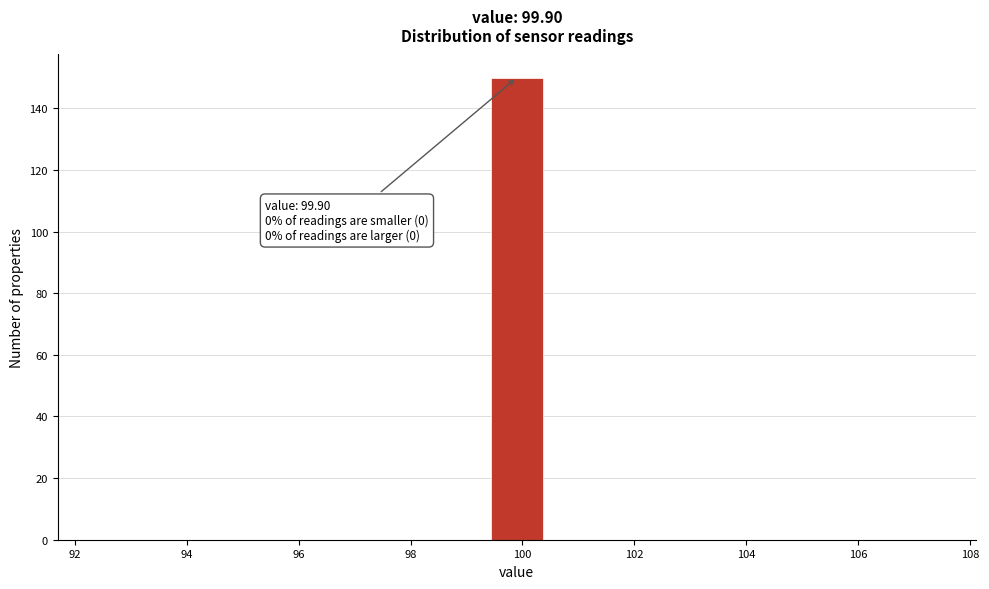

Over which range of the x-axis is the bar tallest?

99.4 to 100.4